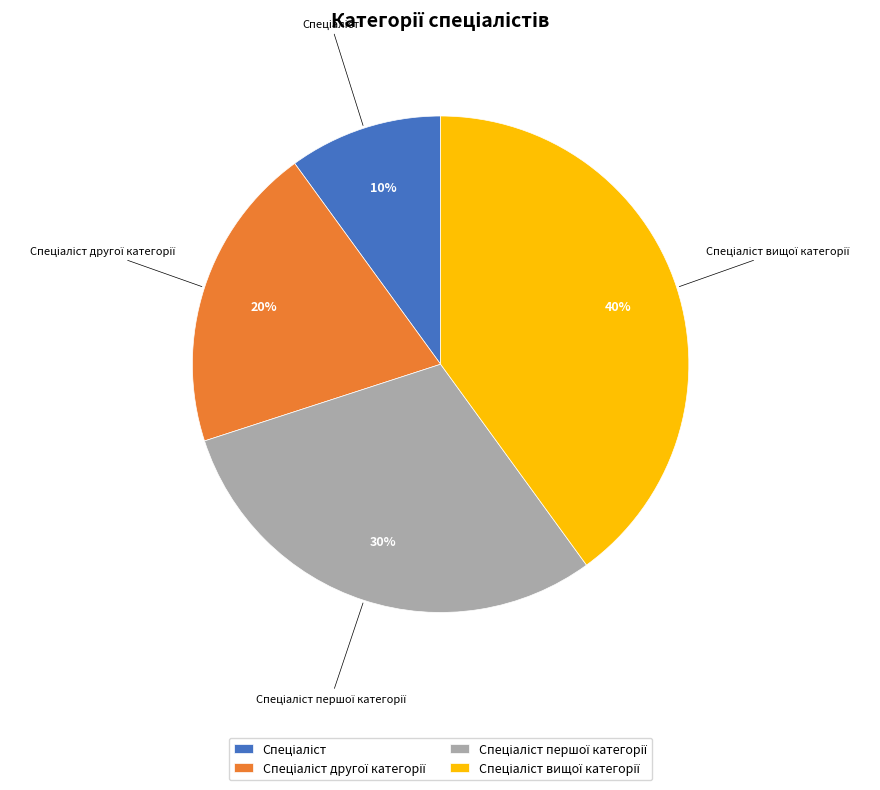

To the nearest percent, what is the average slice percentage?

25%